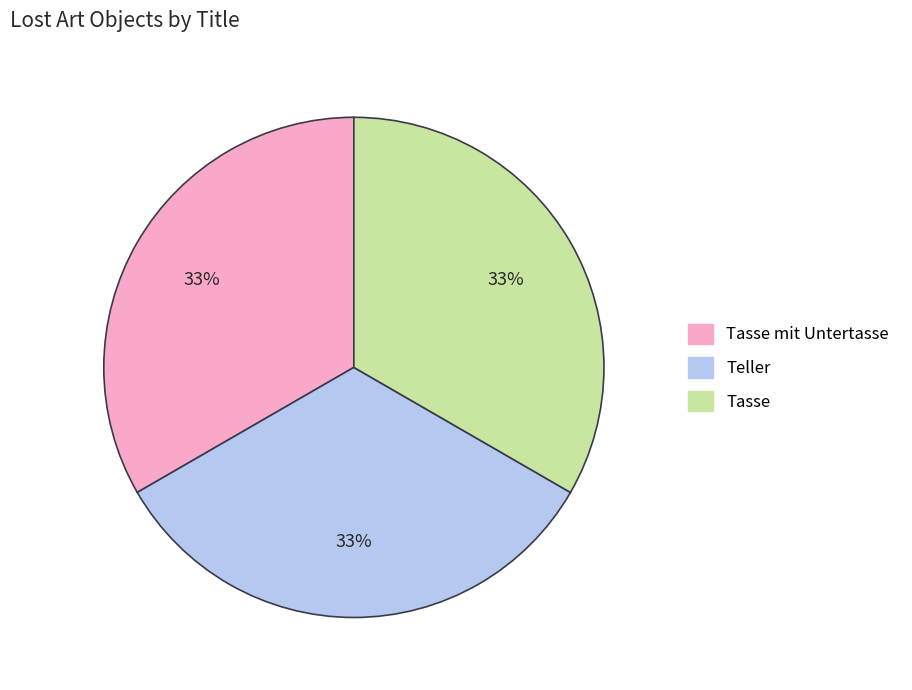

Is there any slice that represents more than half of the pie?

No